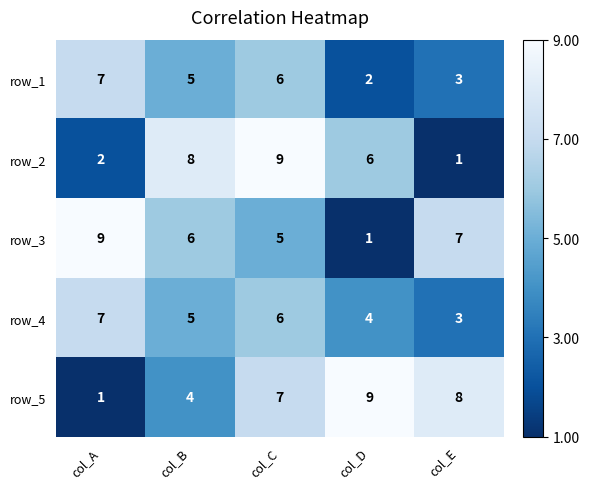

The value of row_4 at col_E is 11. True or false?

False